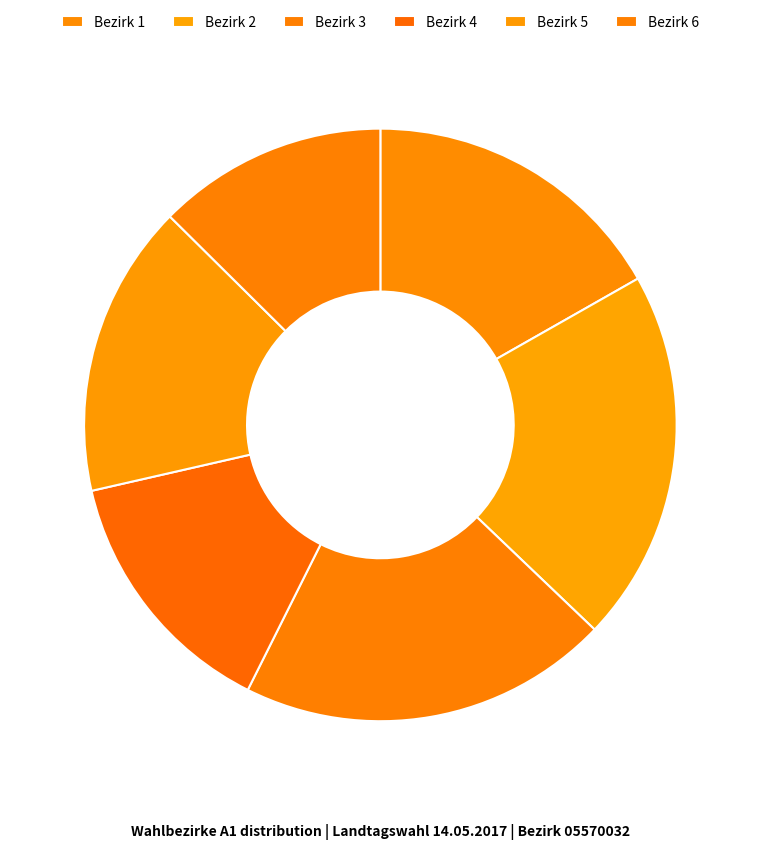

How many slices are in this pie chart?

6